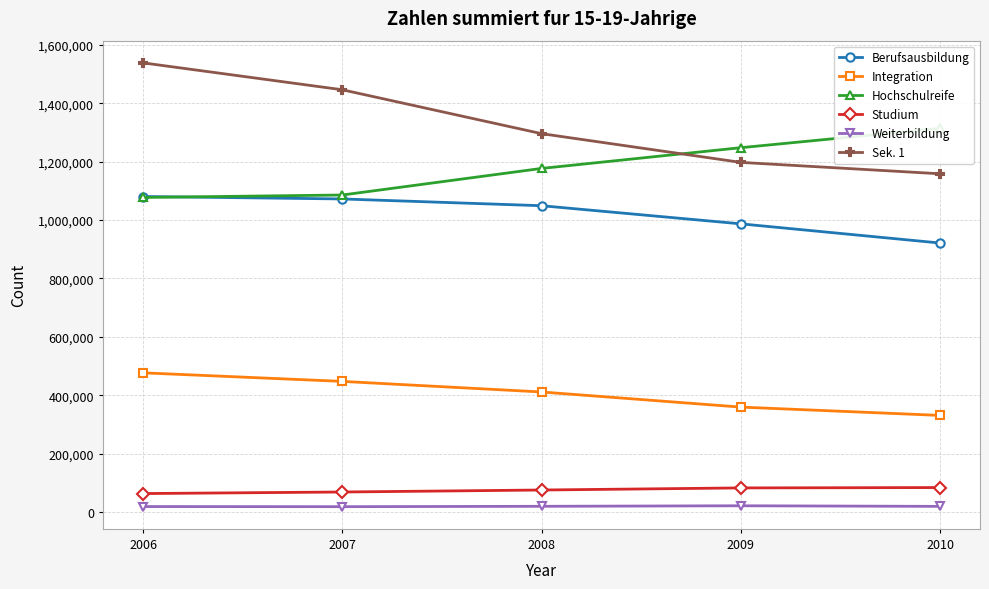

What is the average value of the Hochschulreife series?

1180252